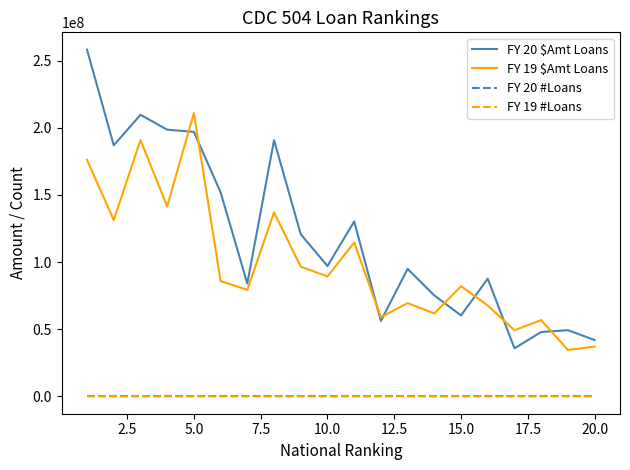

Which series has the largest range (max minus min)?

FY 20 $Amt Loans